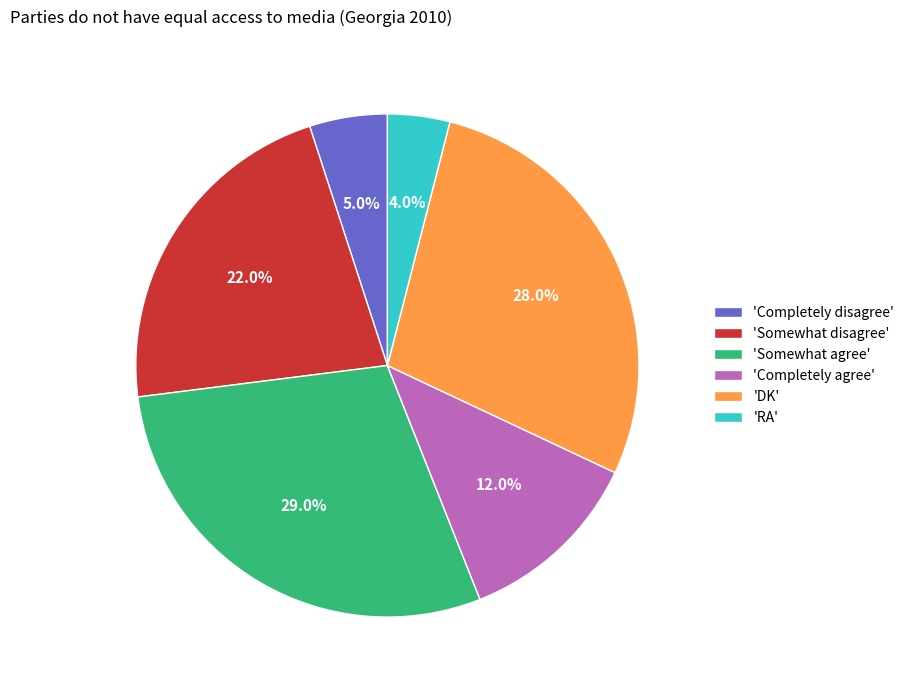

Is 'Completely agree' the majority of the pie?

No